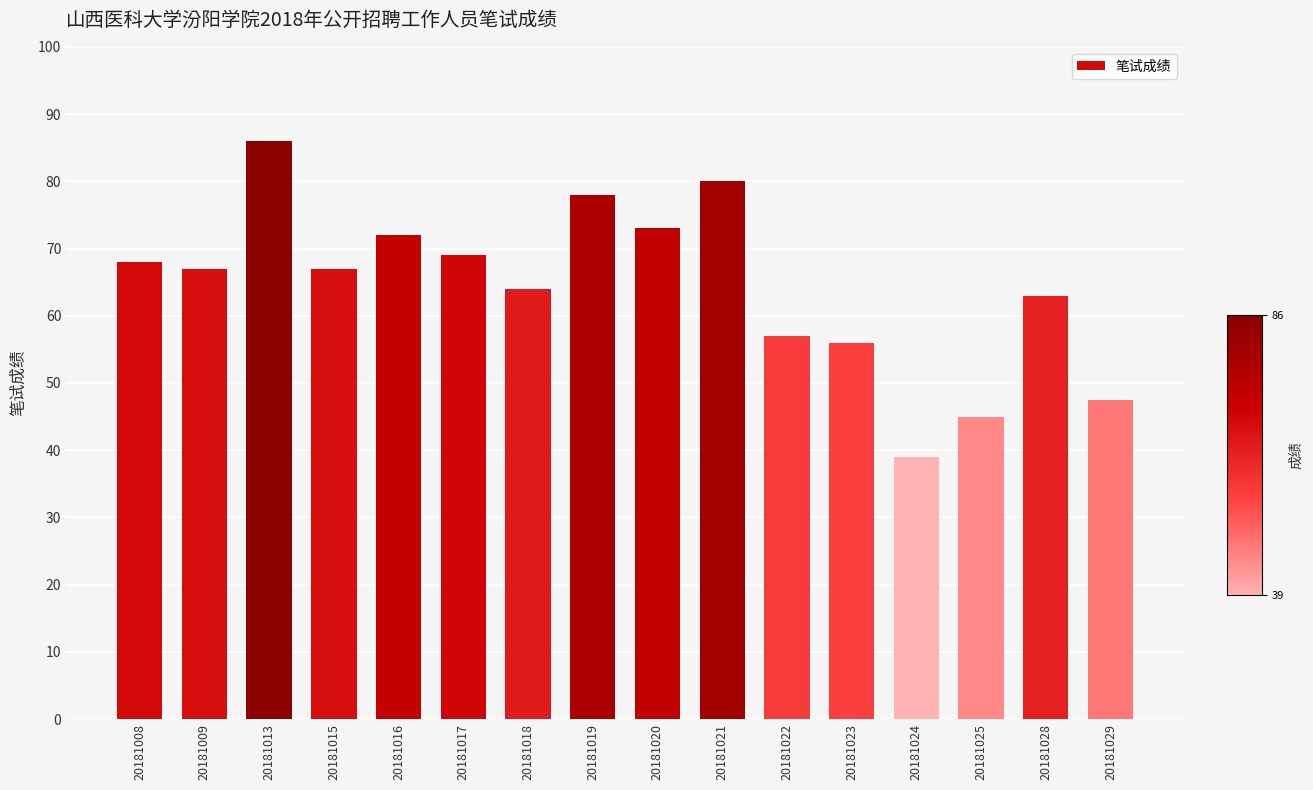

What is the difference between the maximum and second lowest values?

41.0